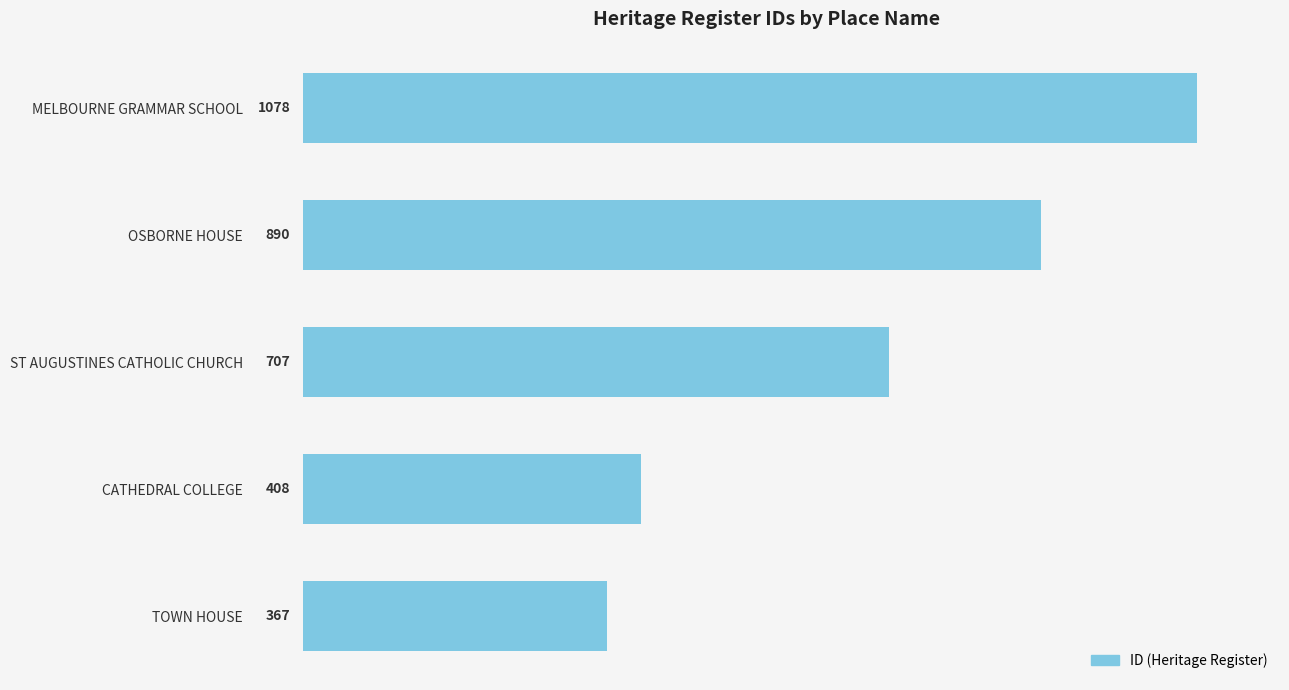

Approximately how many times larger is the value at TOWN HOUSE compared to CATHEDRAL COLLEGE?

0.9